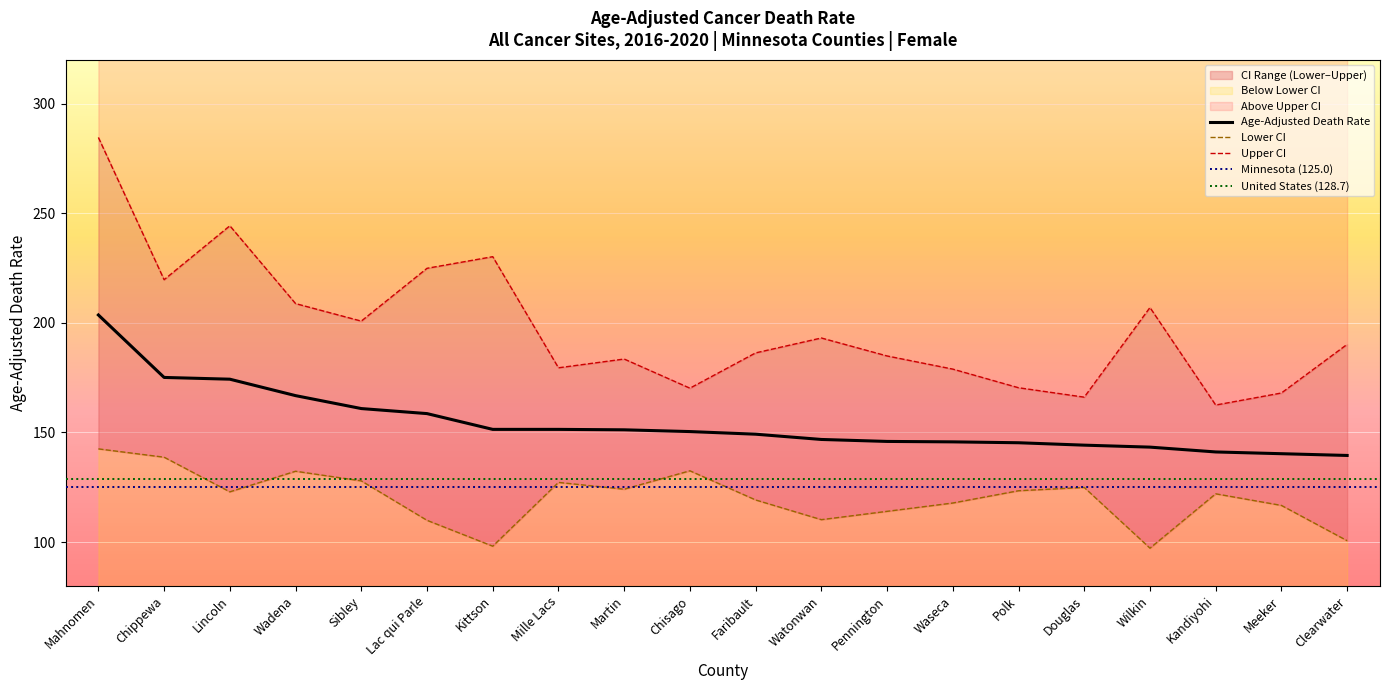

Count the number of data series in this chart.

3